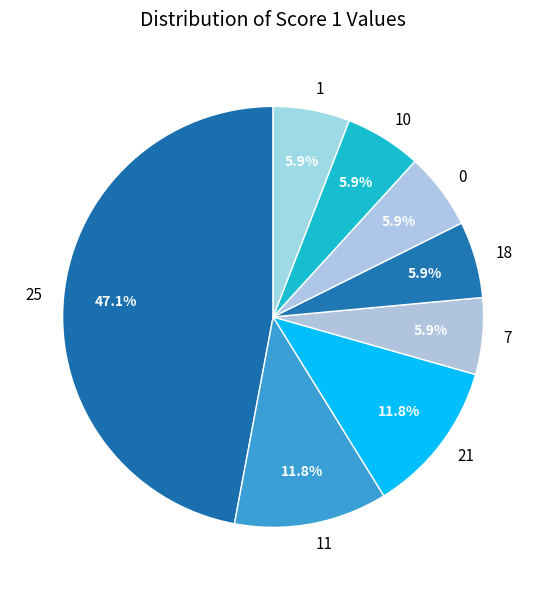

Which slice is the largest?

25